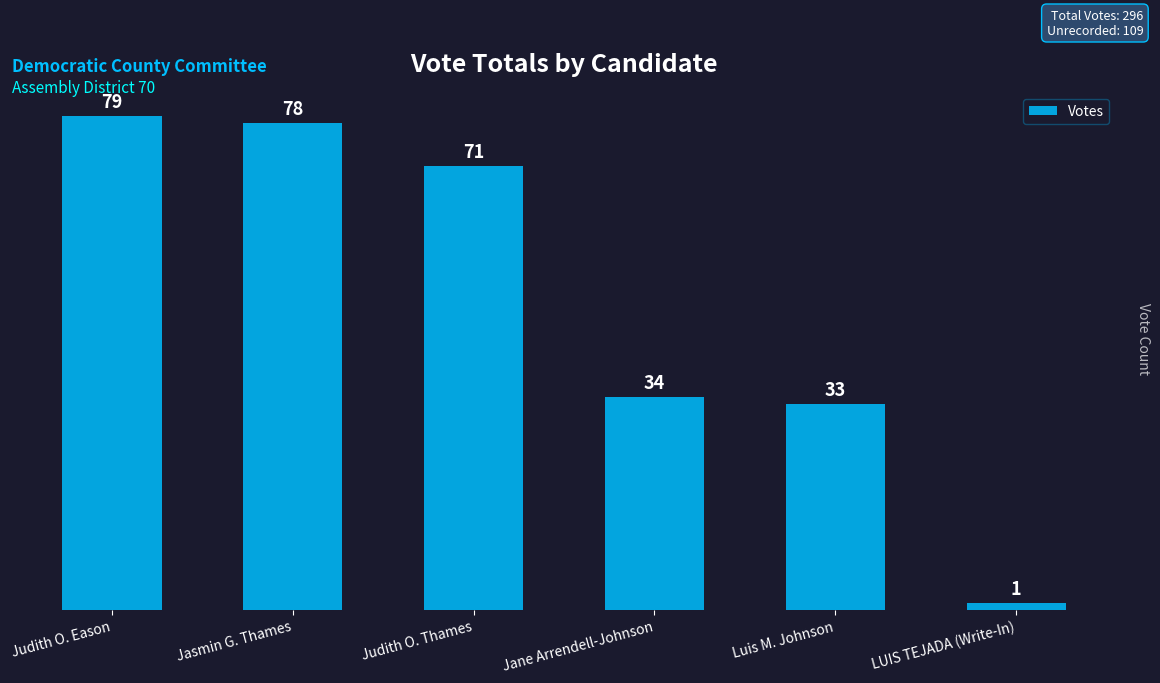

The value at Judith O. Thames is 28. True or false?

False